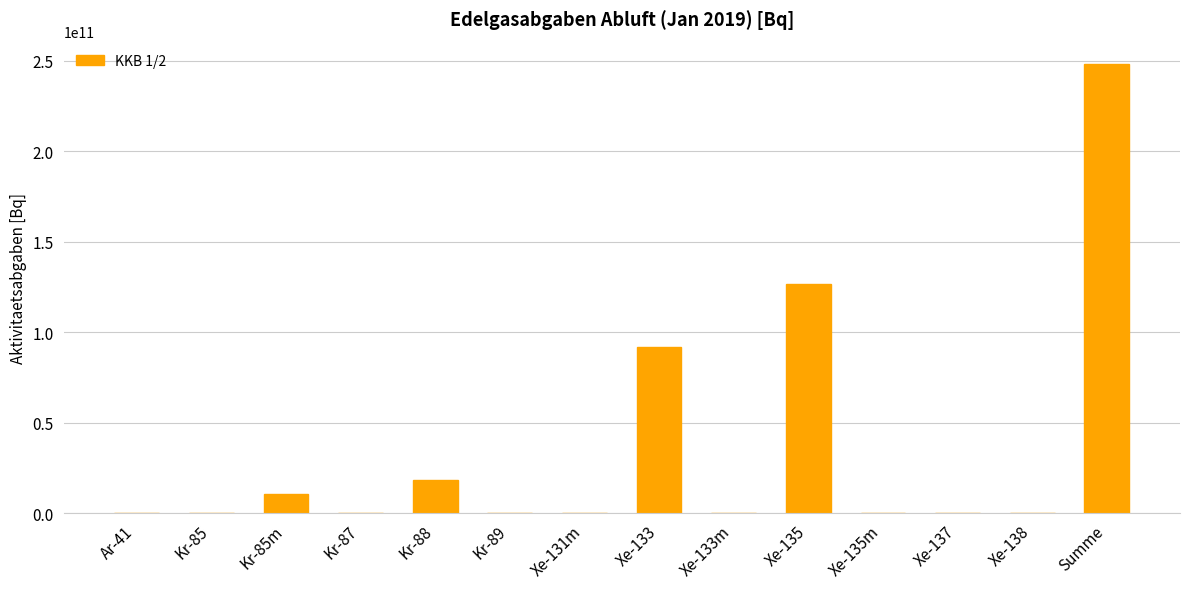

Which has a higher value, Kr-88 or Xe-135?

Xe-135